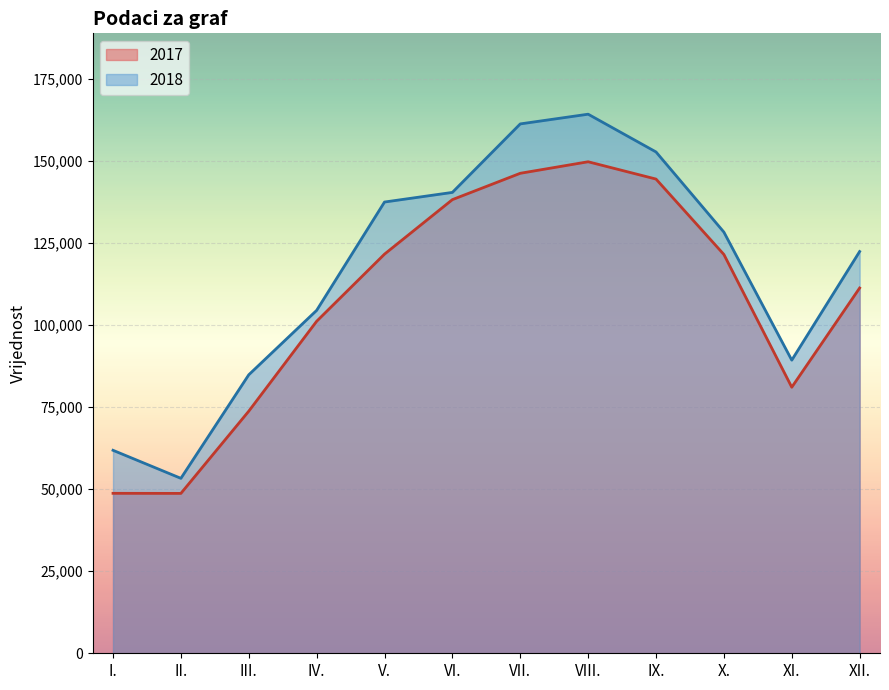

What is the label of the 8th point from the left?

VIII.